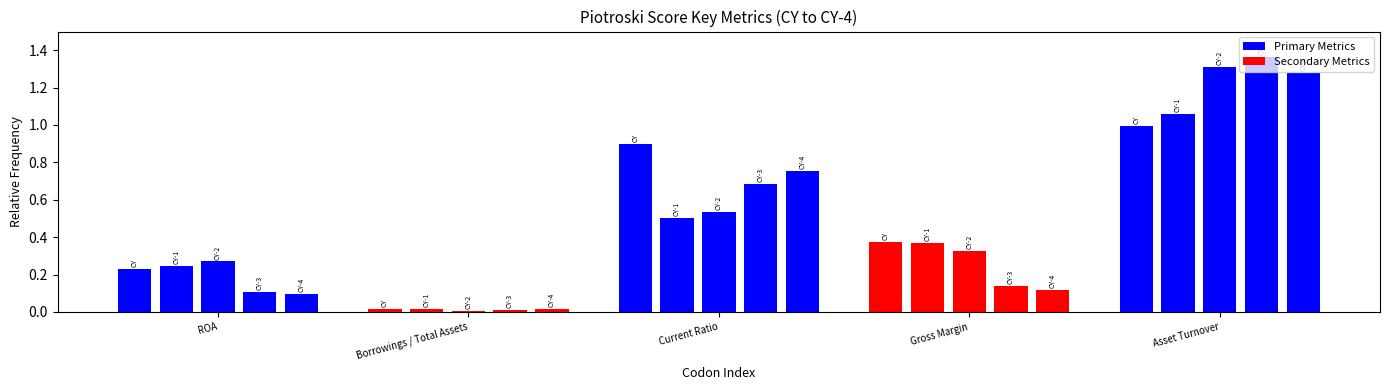

Is it true that Gross Margin equals 0.3 at CY-2?

True